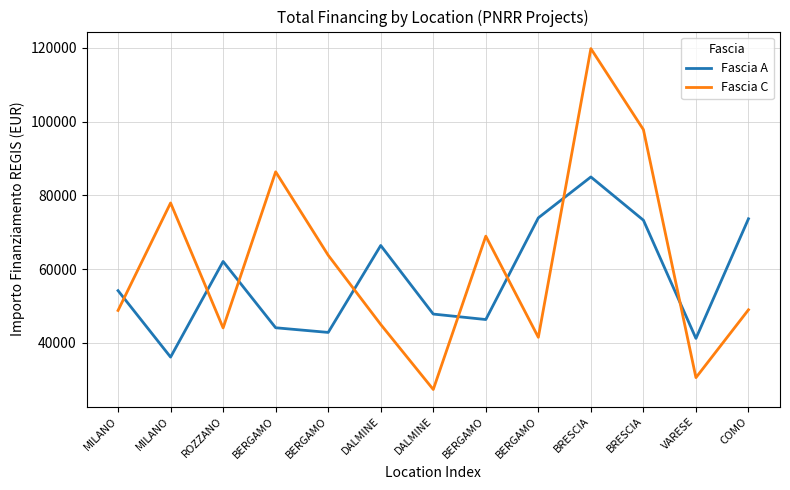

Rank the categories by Fascia C value from lowest to highest.

DALMINE, VARESE, BERGAMO, ROZZANO, DALMINE, MILANO, COMO, BERGAMO, BERGAMO, MILANO, BERGAMO, BRESCIA, BRESCIA